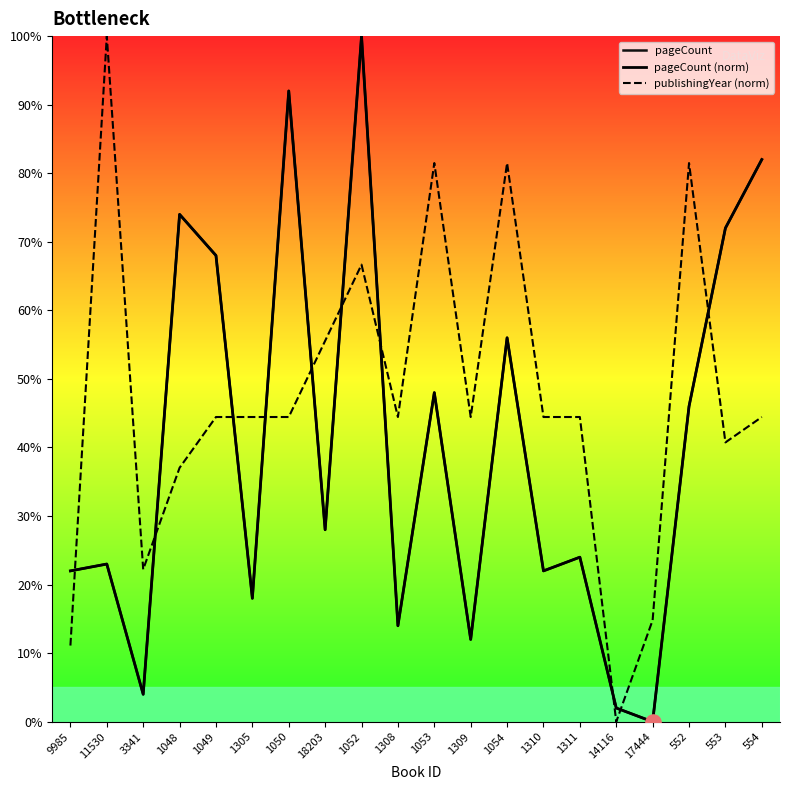

Which series reaches the minimum Y coordinate?

pageCount